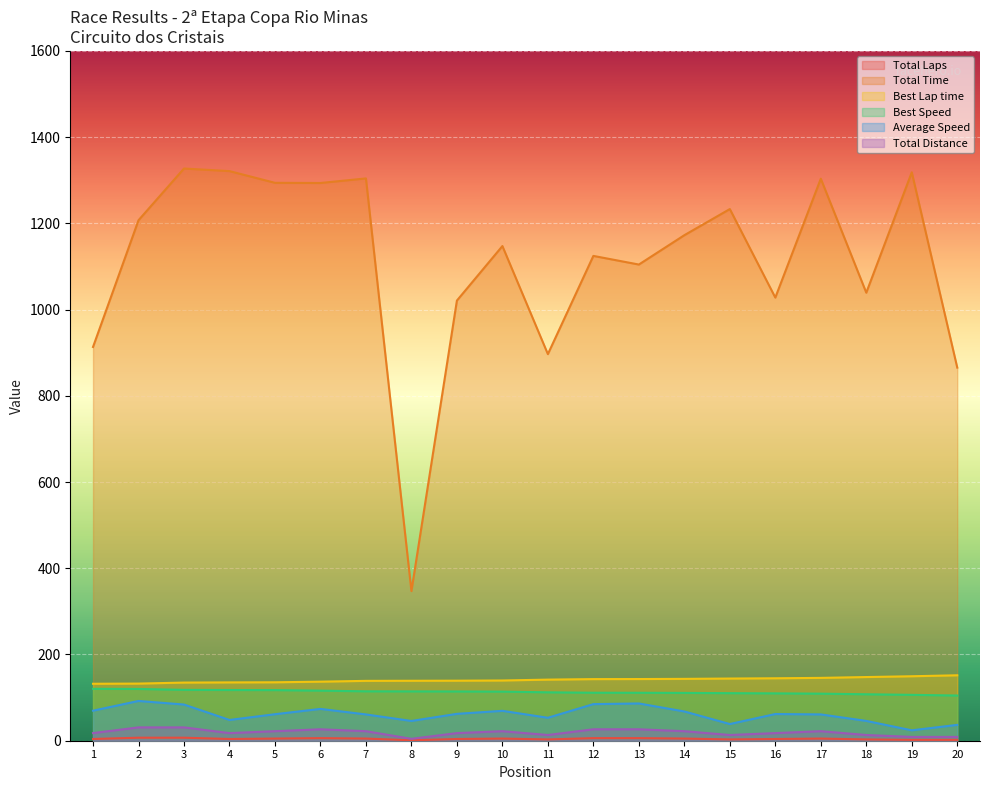

Reading left to right, transcribe all the data shown in this chart.

Total Laps: 4.0	7.0	7.0	4.0	5.0	6.0	5.0	1.0	4.0	5.0	3.0	6.0	6.0	5.0	3.0	4.0	5.0	3.0	2.0	2.0
Total Time: 913.3	1207.3	1327.3	1321.3	1294.1	1293.7	1304.3	347.2	1021.0	1147.4	896.7	1124.6	1104.5	1172.6	1233.2	1027.9	1303.7	1039.2	1318.5	865.5
Best Lap time: 132.1	132.5	134.9	135.3	135.5	137.0	138.9	139.1	139.3	139.7	141.7	142.9	143.1	143.5	144.2	144.8	145.8	147.7	149.5	151.8
Best Speed: 120.4	120.1	118.0	117.6	117.4	116.2	114.6	114.4	114.3	113.9	112.3	111.3	111.2	110.9	110.3	109.9	109.2	107.7	106.4	104.8
Average Speed: 69.7	92.3	83.9	48.2	61.5	73.8	61.0	45.8	62.3	69.3	53.2	84.9	86.4	67.8	38.7	61.9	61.0	45.9	24.1	36.8
Total Distance: 17.7	30.9	30.9	17.7	22.1	26.5	22.1	4.4	17.7	22.1	13.3	26.5	26.5	22.1	13.3	17.7	22.1	13.3	8.8	8.8